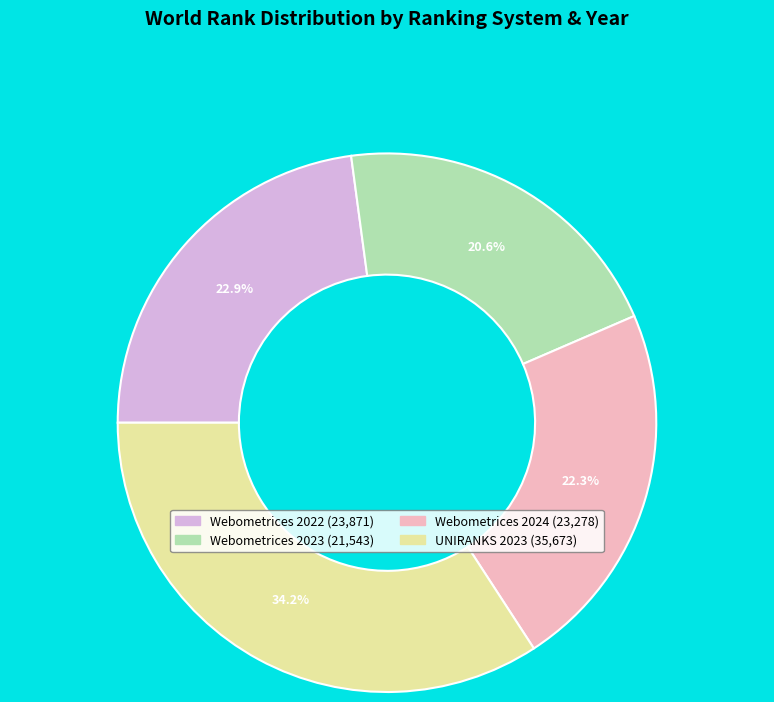

Rank the categories by value from highest to lowest.

UNIRANKS 2023, Webometrices 2022, Webometrices 2024, Webometrices 2023